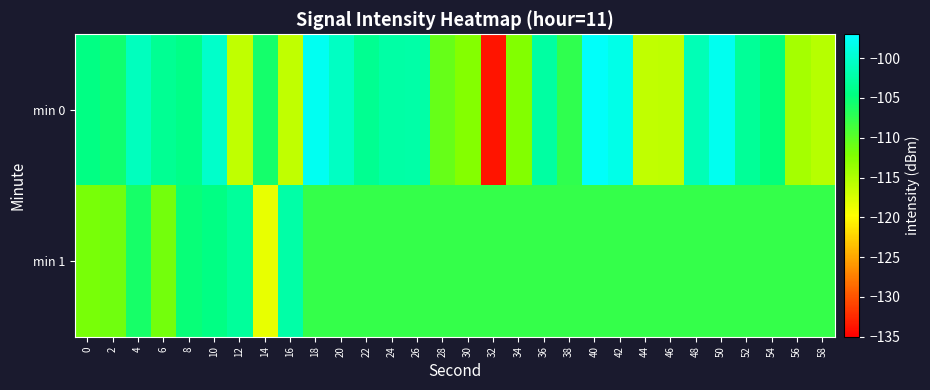

Count the number of data series in this chart.

2